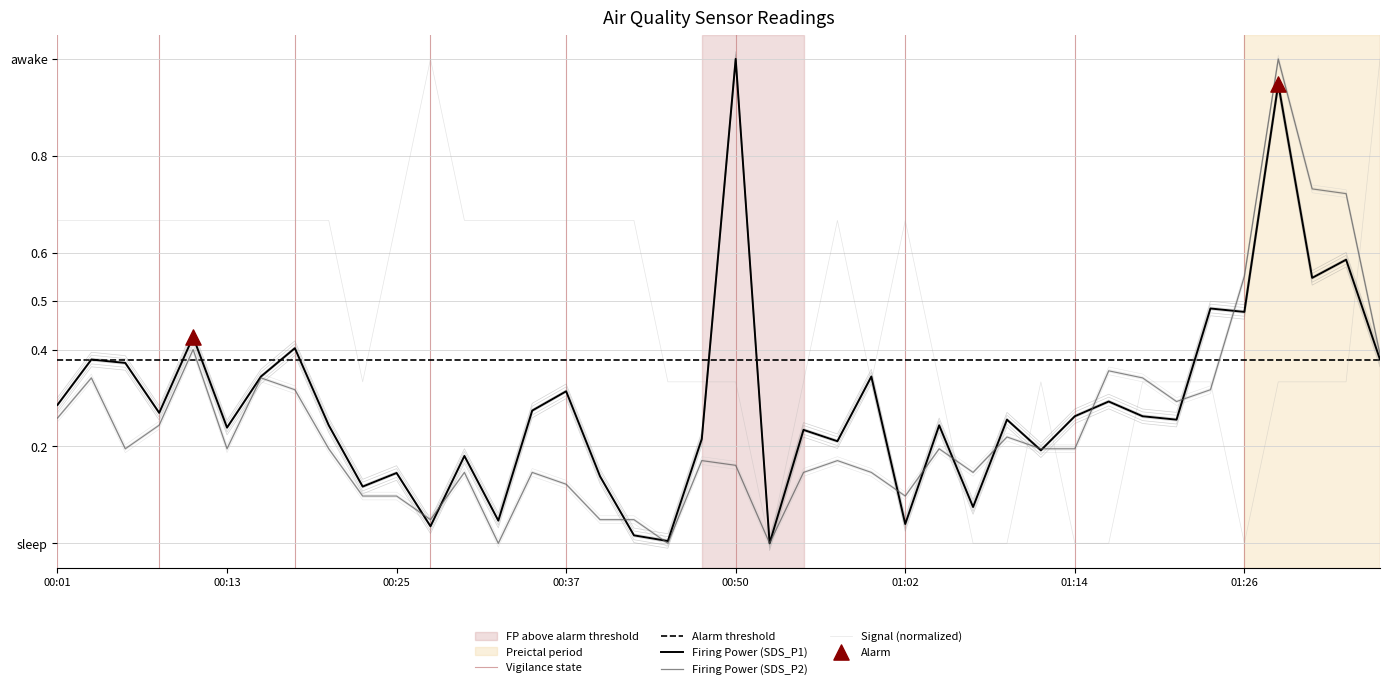

At which category is the sum across all series the highest?

01:29